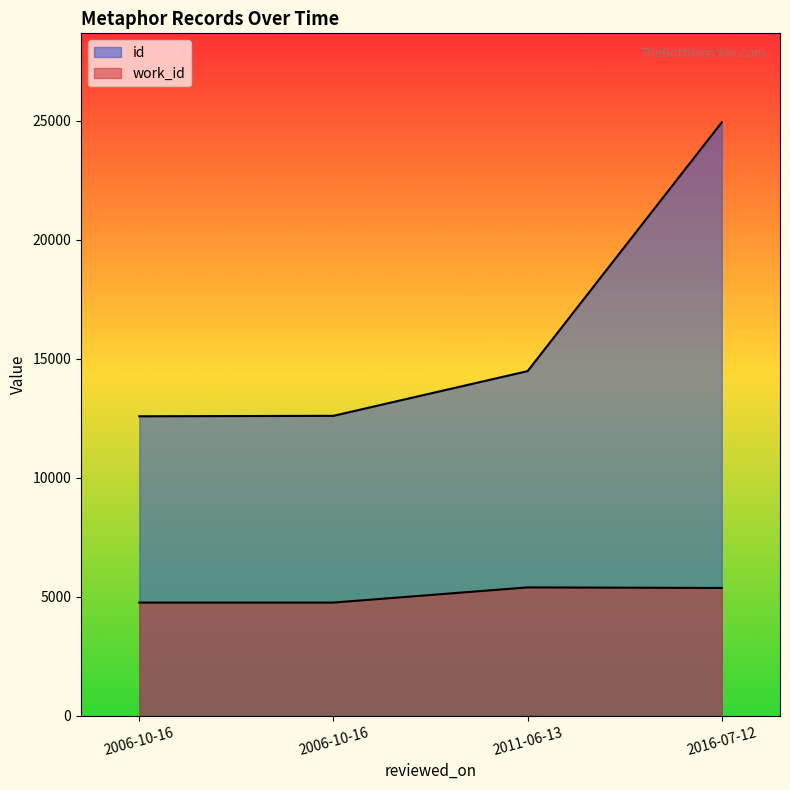

What is the label of the 1st point from the left?

2006-10-16